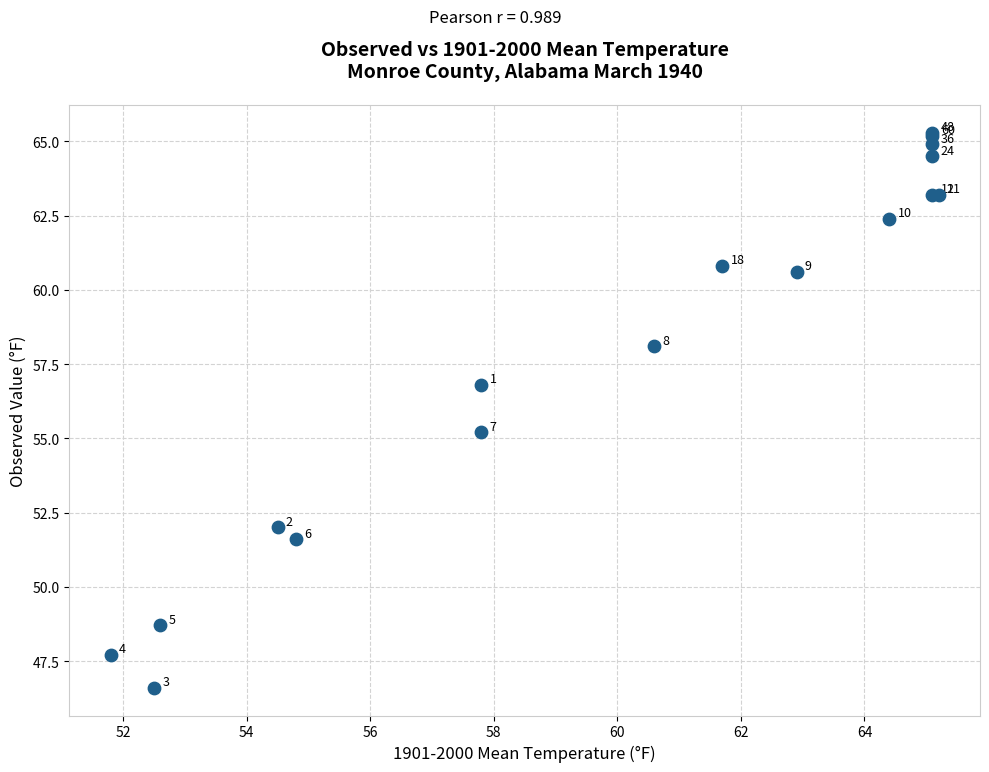

What Y value in the scatter plot is closest to 55?

55.2